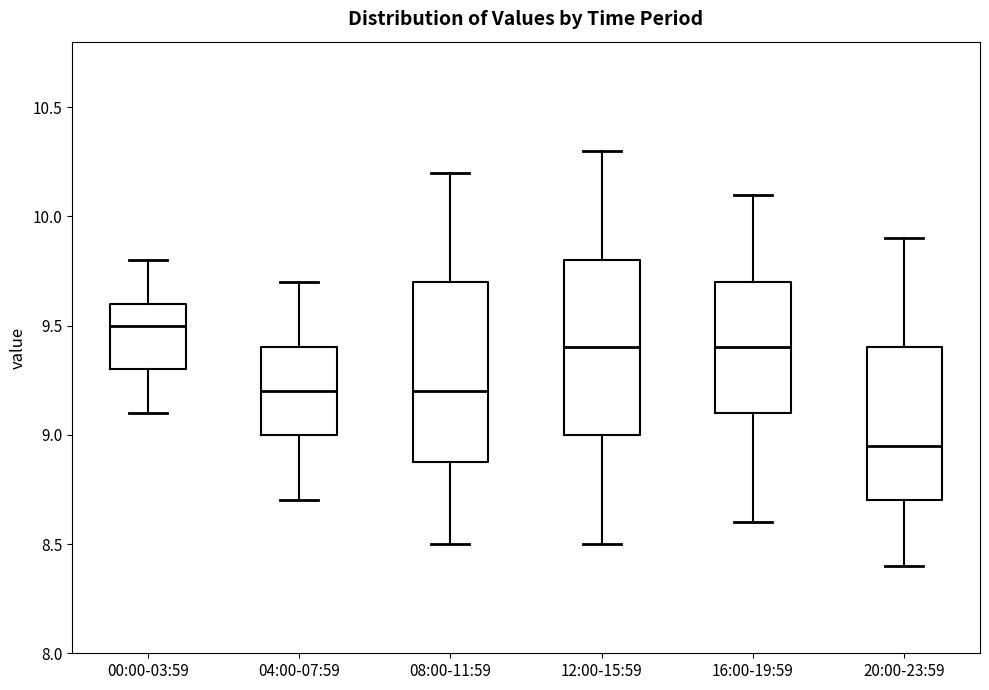

Reading left to right, transcribe this box plot: for each box, give where its median line is, the range the box spans, and where its two whiskers end, as read against the y-axis. The values are not printed on the chart, so give them approximately, as read against the axis.

00:00-03:59: median 9.50, box 9.30 to 9.60, whiskers 9.10 to 9.80
04:00-07:59: median 9.20, box 9.00 to 9.40, whiskers 8.70 to 9.70
08:00-11:59: median 9.20, box 8.90 to 9.70, whiskers 8.50 to 10.20
12:00-15:59: median 9.40, box 9.00 to 9.80, whiskers 8.50 to 10.30
16:00-19:59: median 9.40, box 9.10 to 9.70, whiskers 8.60 to 10.10
20:00-23:59: median 8.95, box 8.70 to 9.40, whiskers 8.40 to 9.90